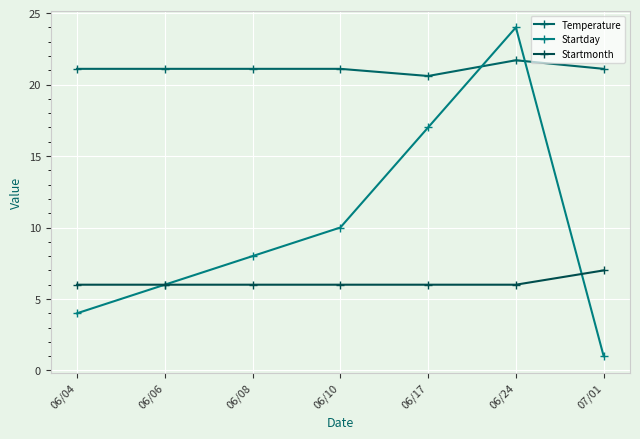

How many data points in Startday are less than 8?

3